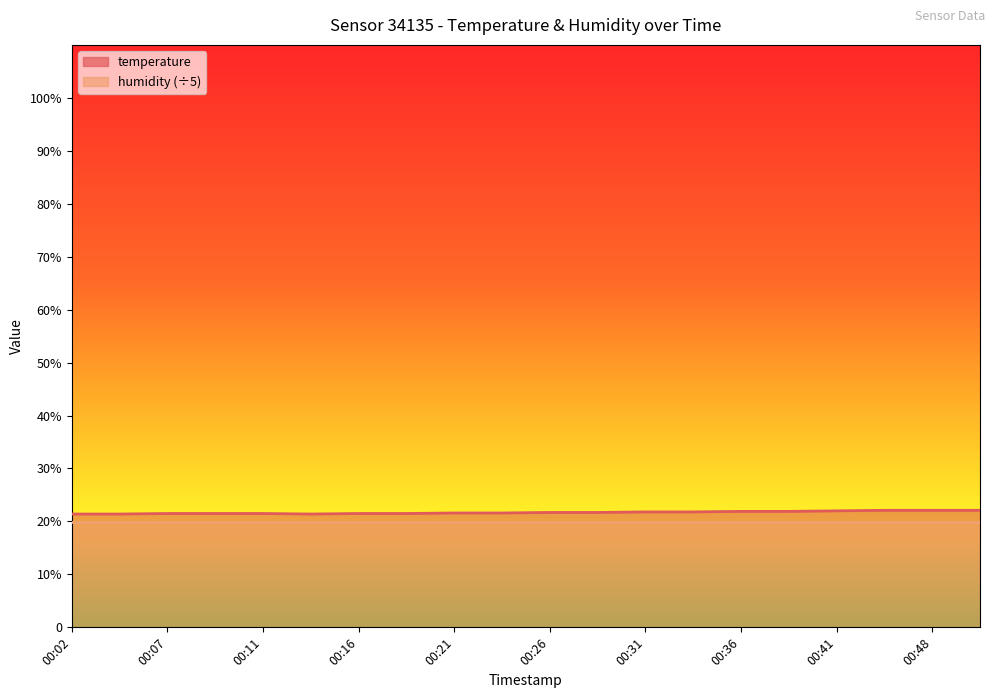

How many values are between 21 and 22?

17